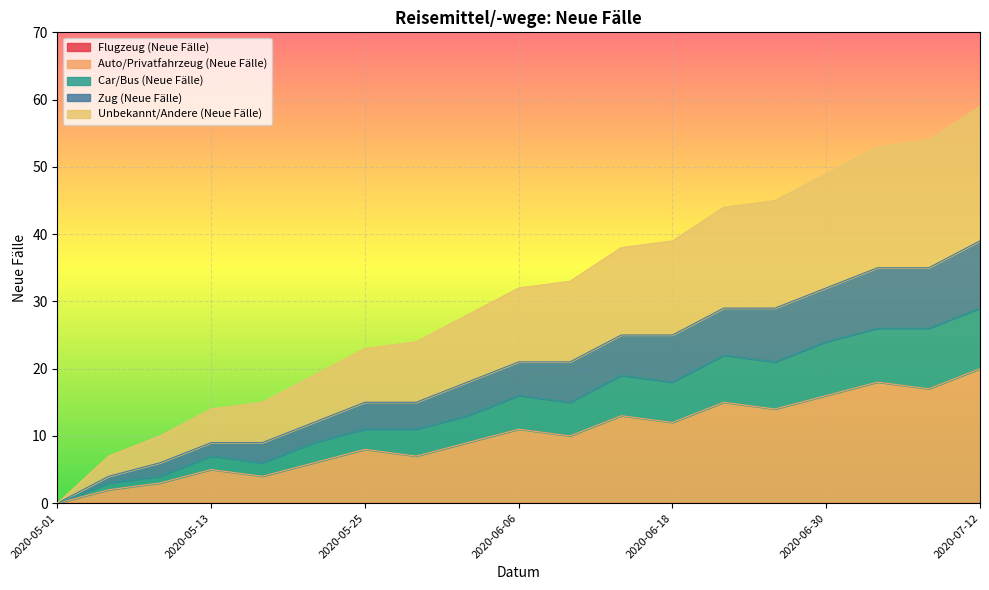

At which label does Unbekannt/Andere (Neue Fälle) reach its peak?

2020-07-12